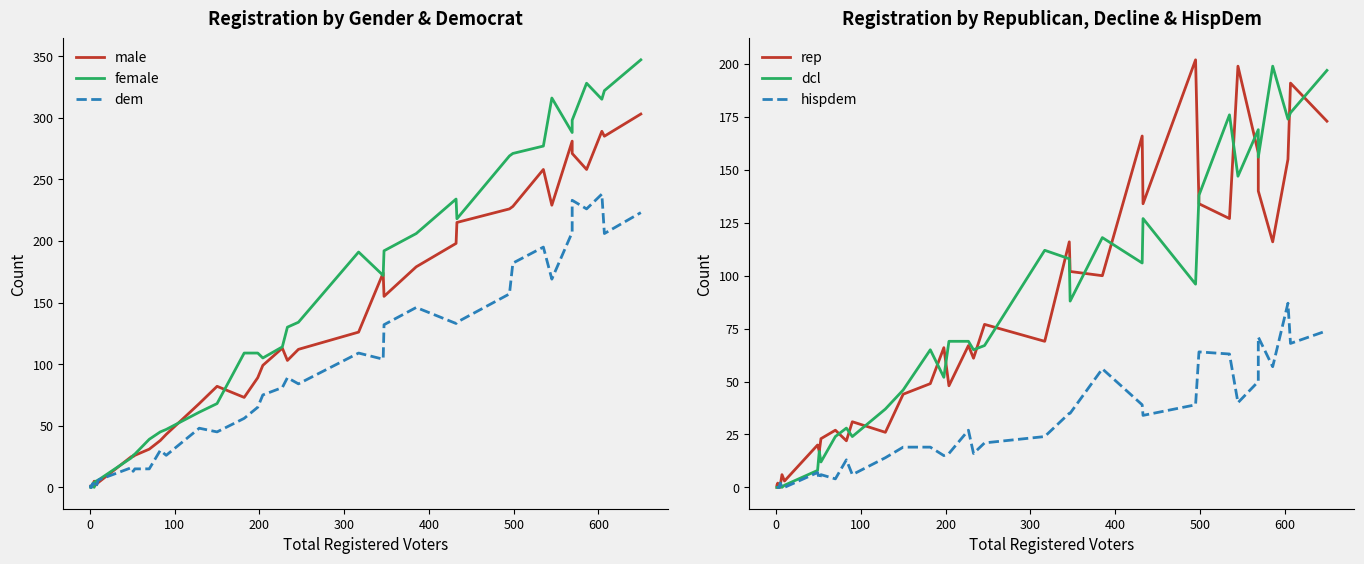

Is this an area chart (filled region under the line)?

No